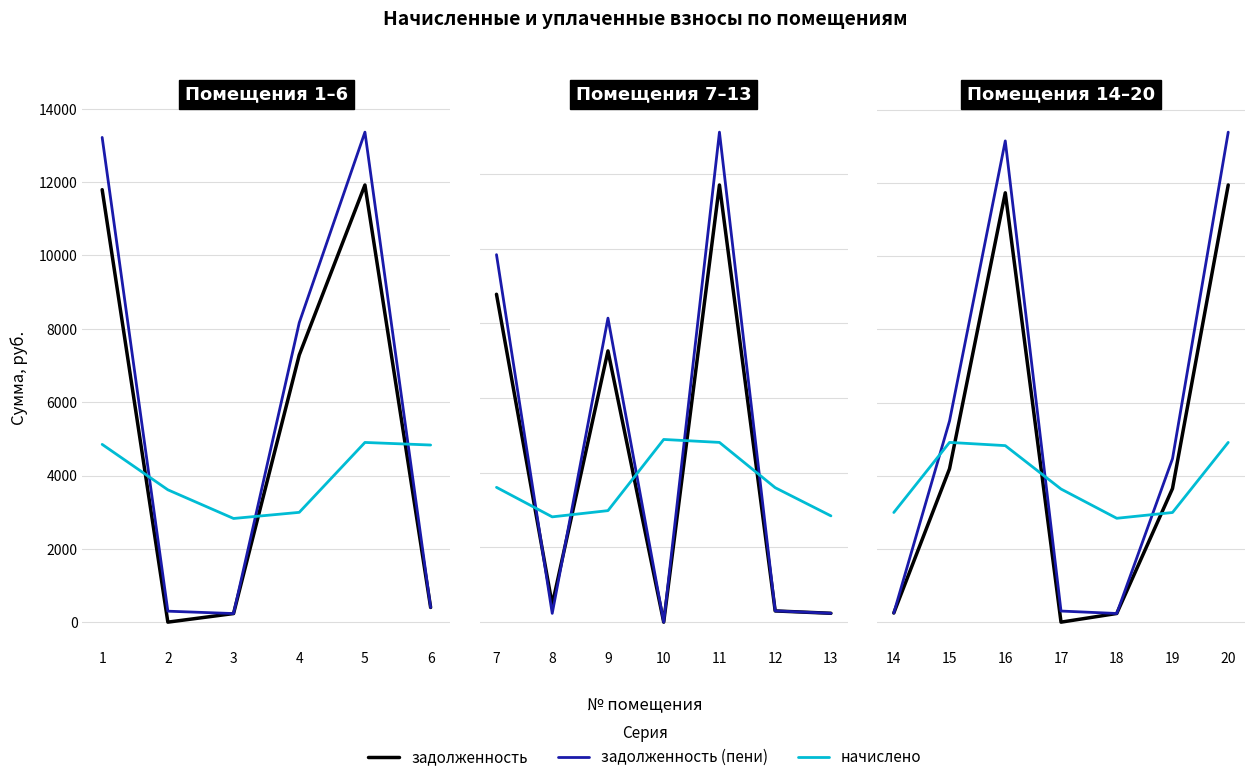

Which series changed the most between 17 and 20?

задолженность (пени)